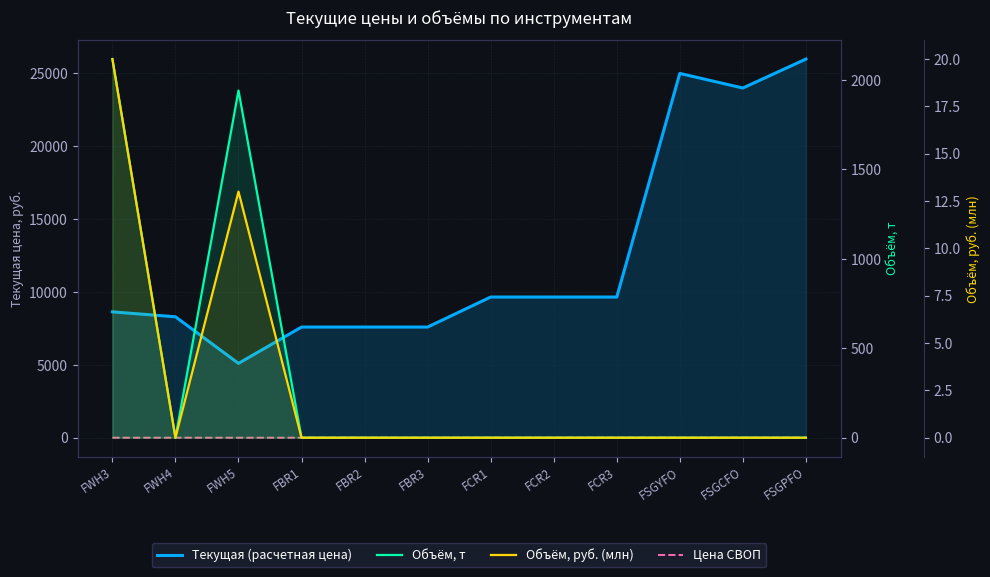

At which label is Объём, т closest to 1058?

FWH5